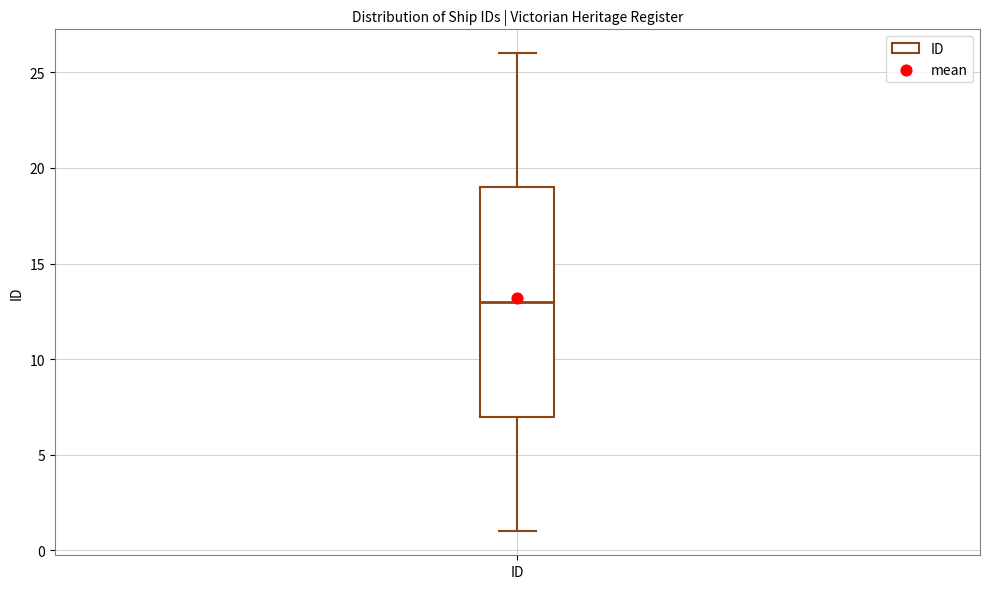

Read this box plot against the y-axis: the position of the median line, the range covered by the box, and the ends of both whiskers. The values are not printed on the chart, so give them approximately, as read against the axis.

median 13, box 7 to 19, whiskers 1 to 26